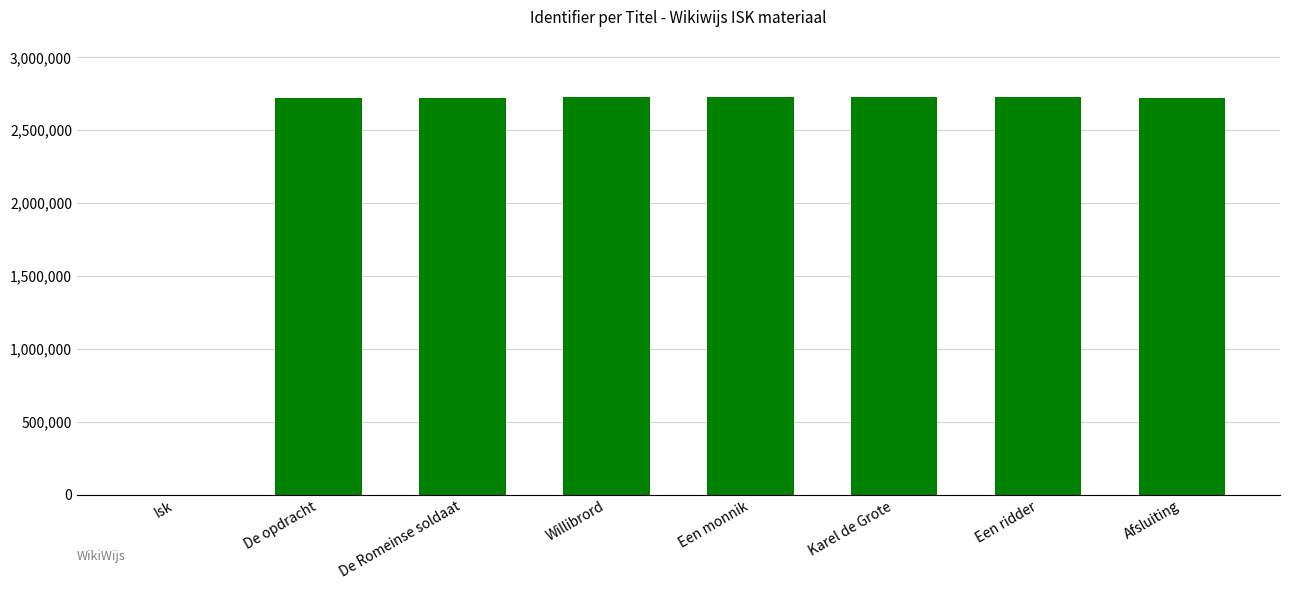

What is the difference between the values at De opdracht and Karel de Grote?

6985